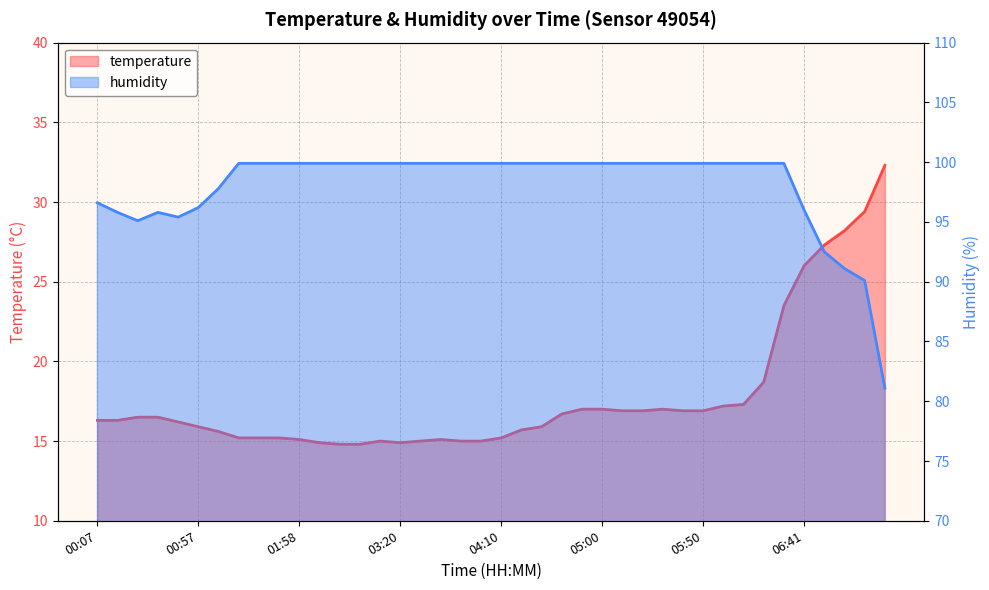

True or false: humidity and temperature cross at least once.

False